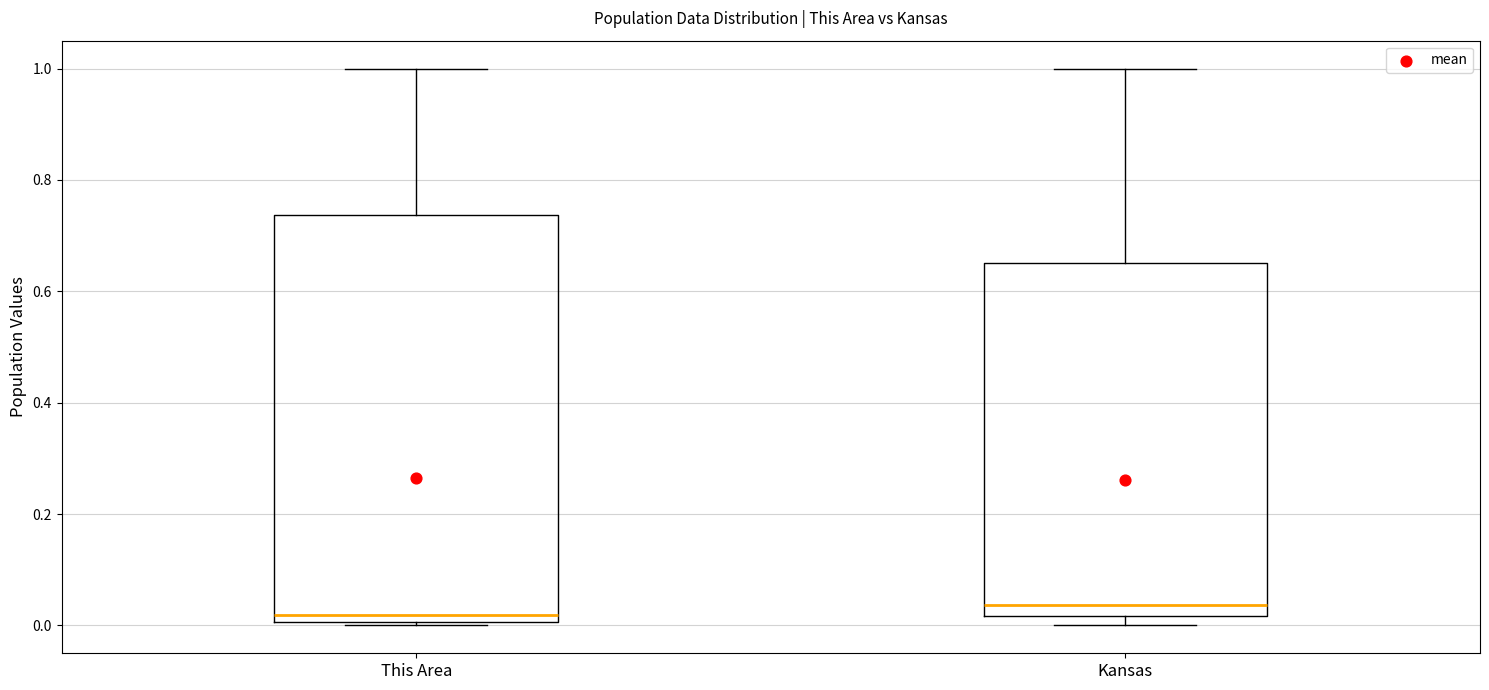

Comparing the boxes themselves (not the whiskers), which one is the tallest?

This Area